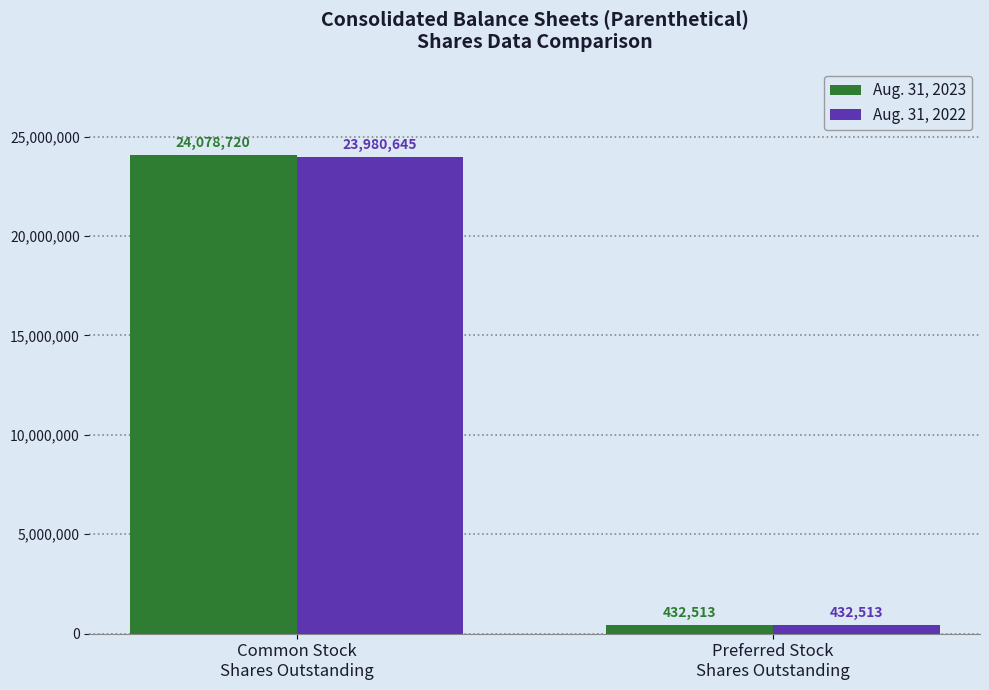

Where is Aug. 31, 2023 nearest to the value 12255616?

Preferred Stock
Shares Outstanding